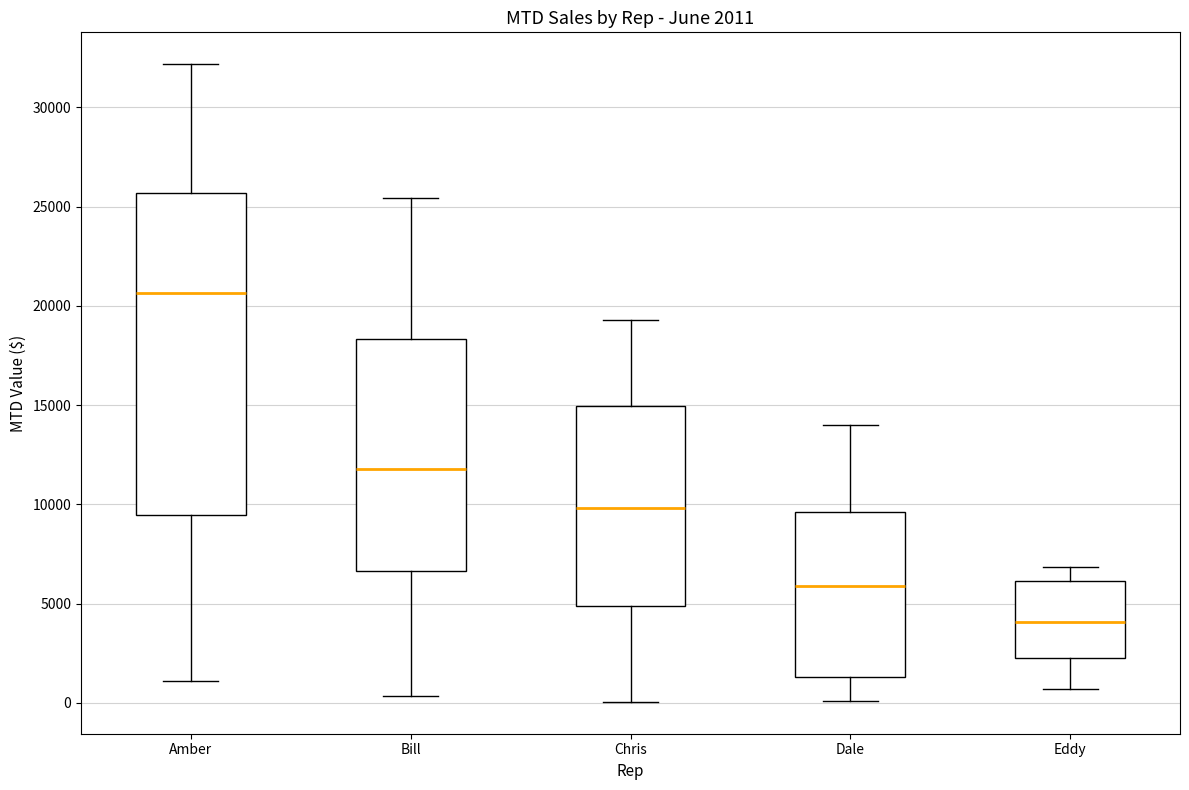

Which box is the tallest, from its lower edge to its upper edge?

Amber